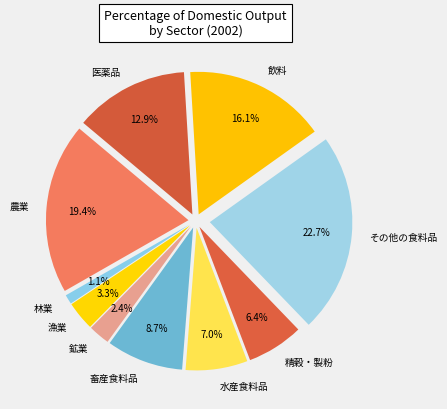

What is the ratio of the value at 農業 to the value at 林業?

18.1